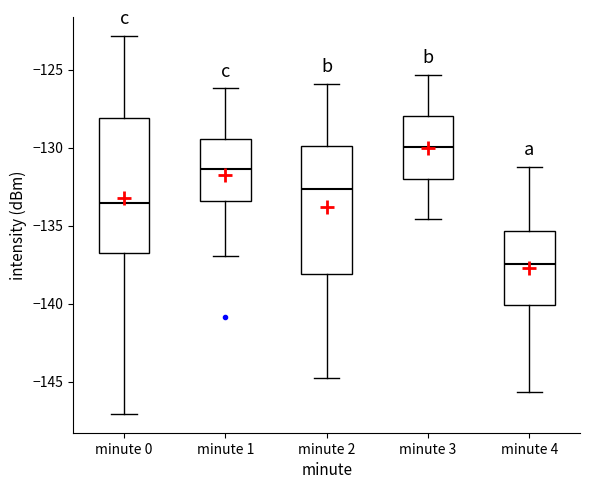

Where is the lower edge of the box for minute 4 on the y-axis? The values are not printed on the chart, so give them approximately, as read against the axis.

-140.0